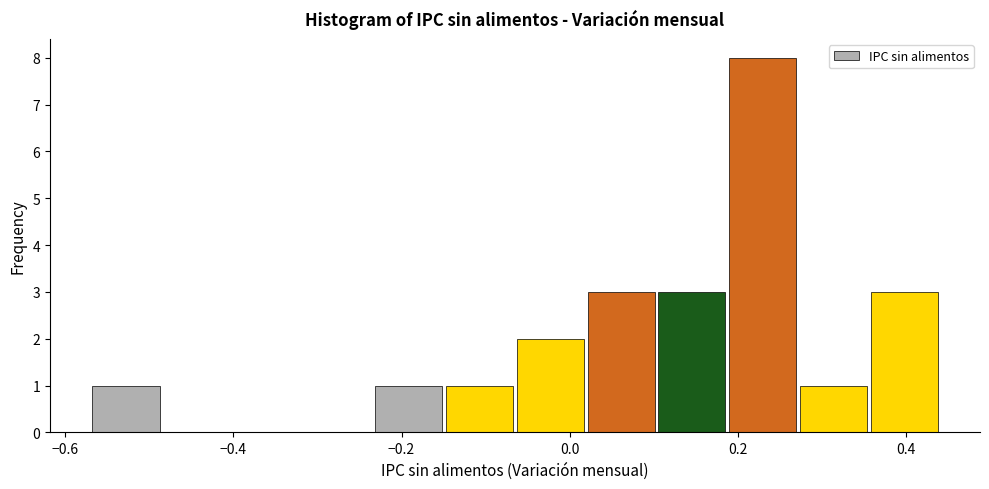

Reading left to right, transcribe this chart: for each bar, give the range it covers on the x-axis and its height. Neither the bar edges nor the heights are printed on the chart, so give them approximately, as read against the axes.

-0.56 to -0.48: 1
-0.48 to -0.40: 0
-0.40 to -0.32: 0
-0.32 to -0.24: 0
-0.24 to -0.14: 1
-0.14 to -0.06: 1
-0.06 to 0.02: 2
0.02 to 0.10: 3
0.10 to 0.18: 3
0.18 to 0.28: 8
0.28 to 0.36: 1
0.36 to 0.44: 3